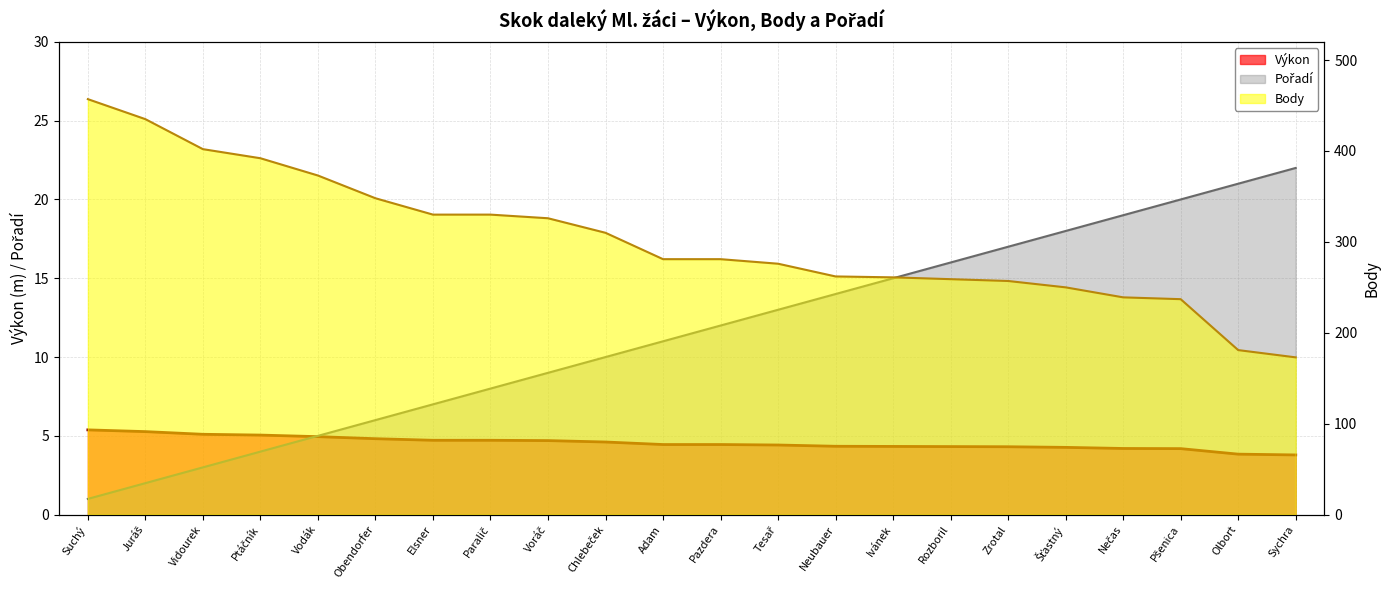

The Body series shows 281.0 at Pazdera. True or false?

True